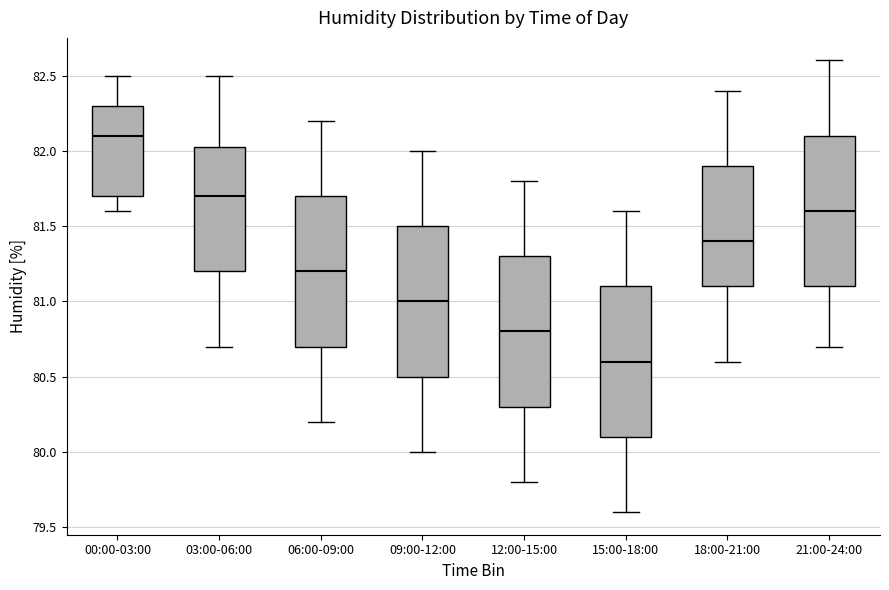

Which box's median line is the lowest?

15:00-18:00